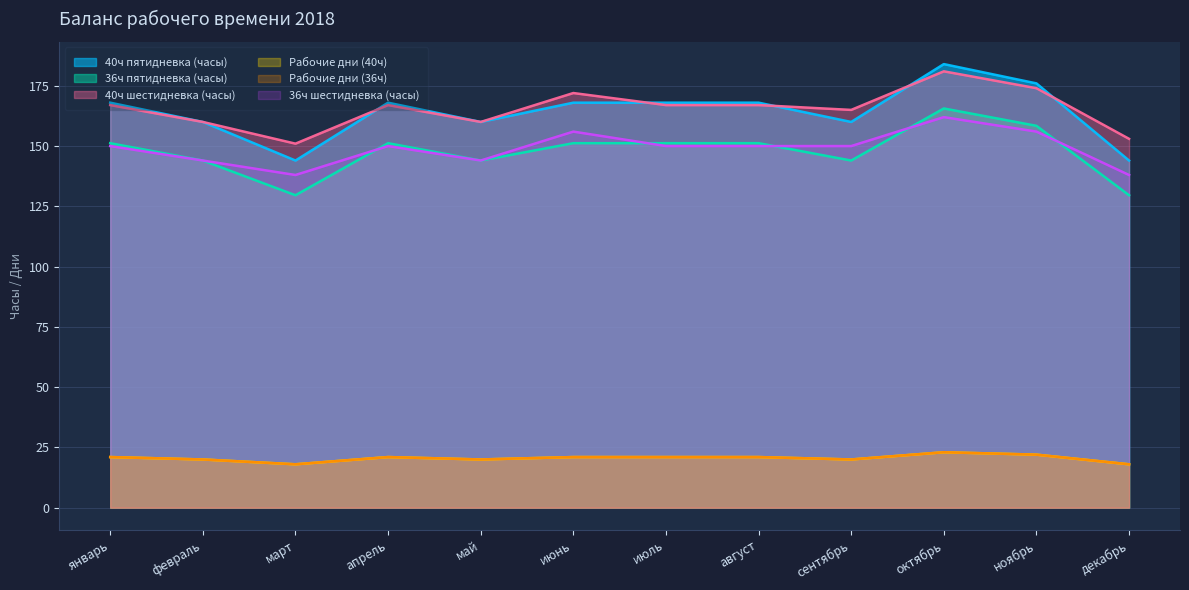

Which series has the widest spread of values?

40ч пятидневка (часы)